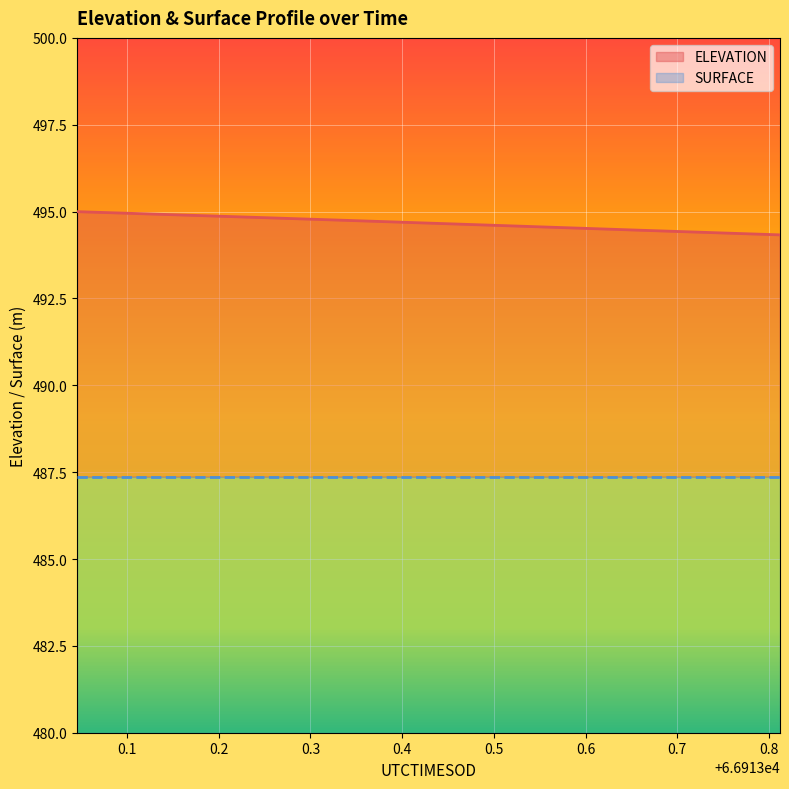

What is the highest value of the SURFACE series?

7.4